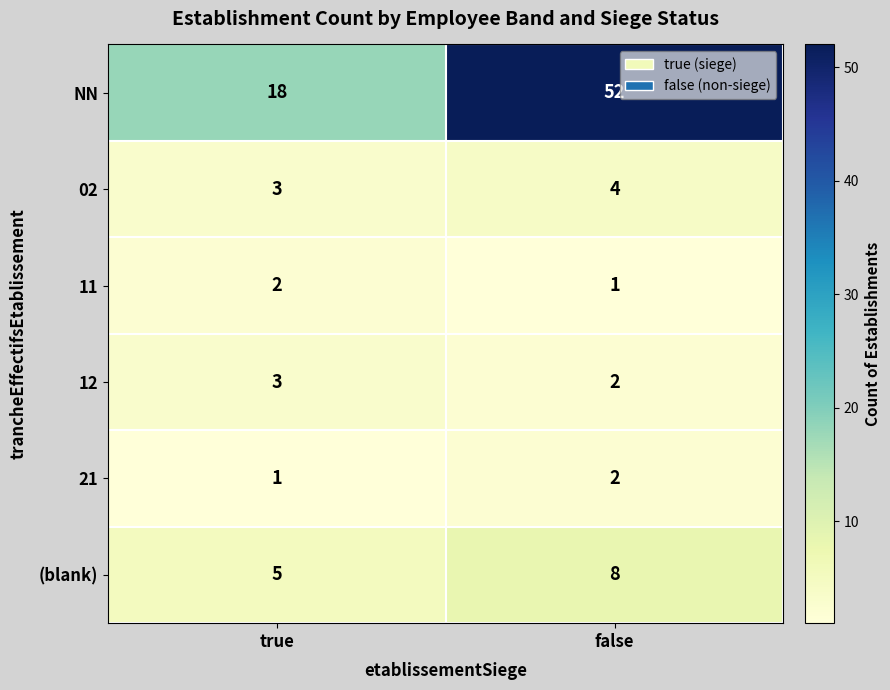

What is the total value across all series at false?

69